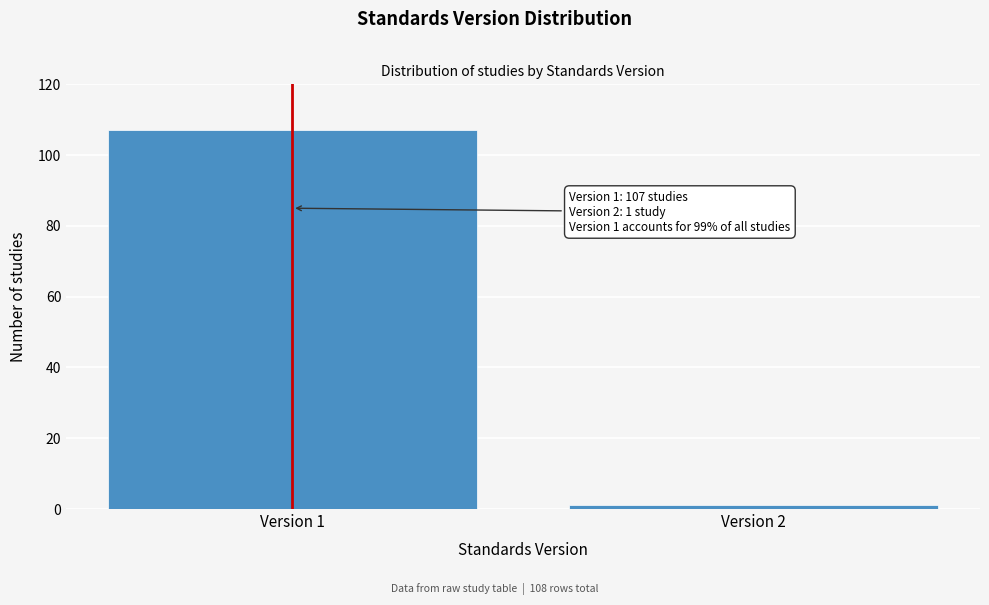

Reading left to right, list all the values displayed in this chart.

Version 1=107	Version 2=1